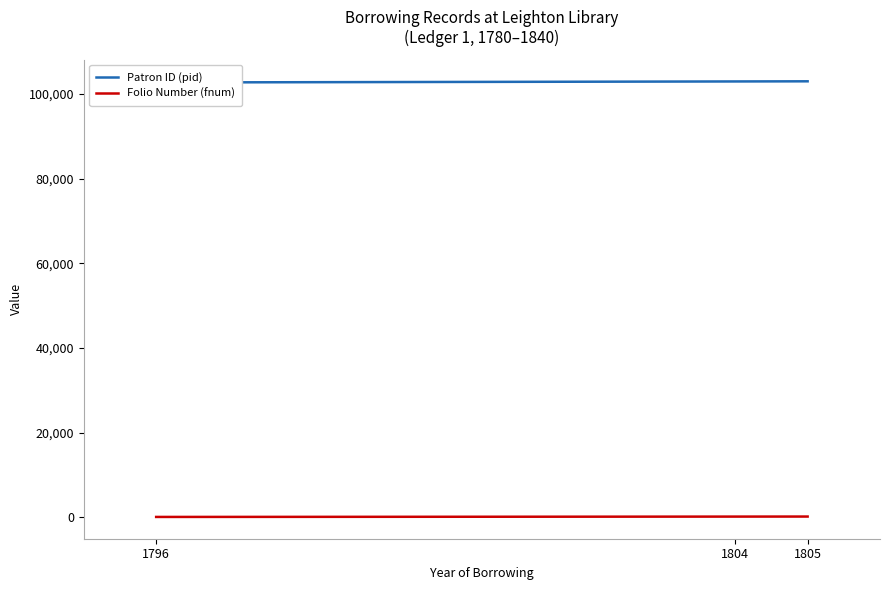

The value of Patron ID (pid) at 1804 is 152021. True or false?

False